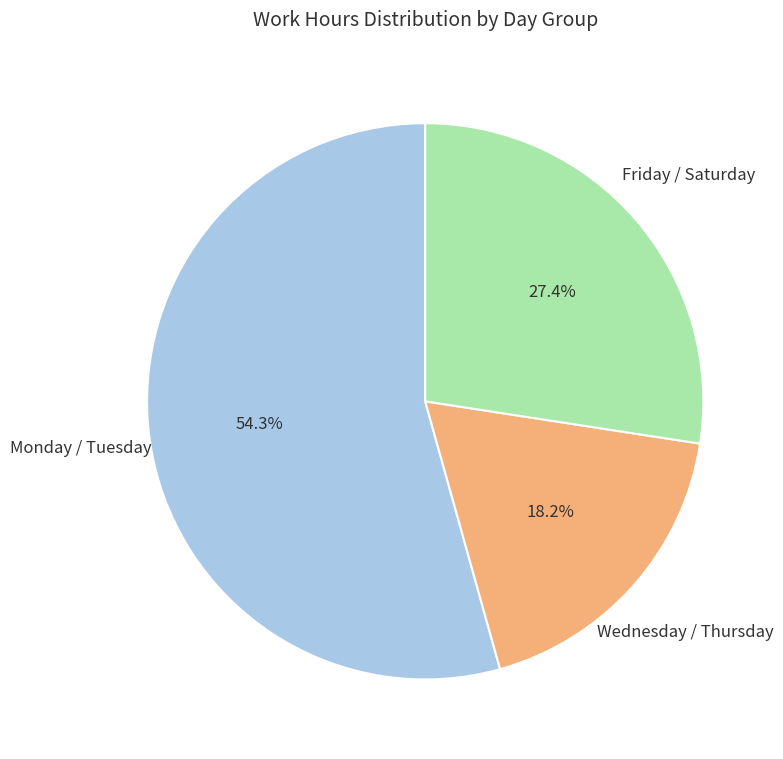

Approximately how many times larger is the value at Wednesday / Thursday compared to Monday / Tuesday?

0.3